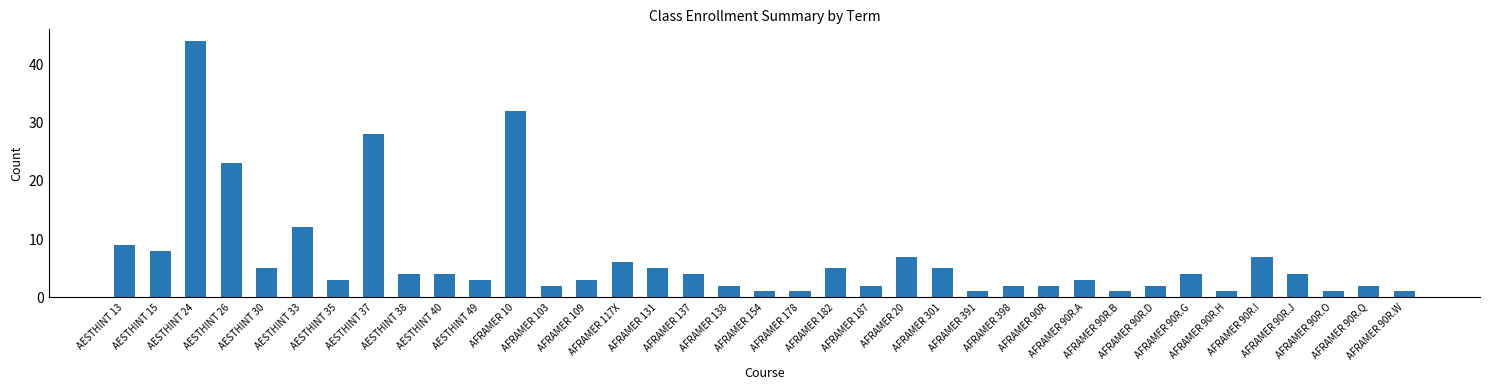

What is the greatest value displayed?

44